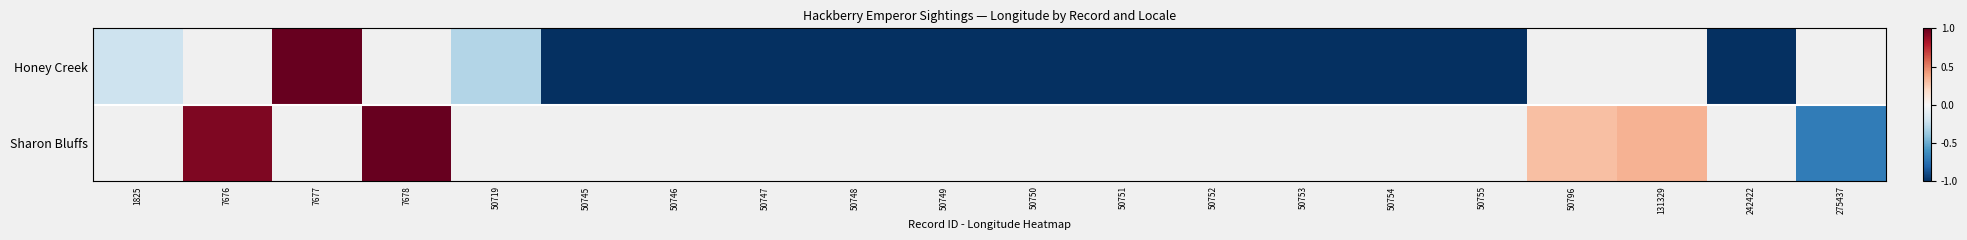

At 50747, list the series in order from largest to smallest.

Honey Creek, Sharon Bluffs